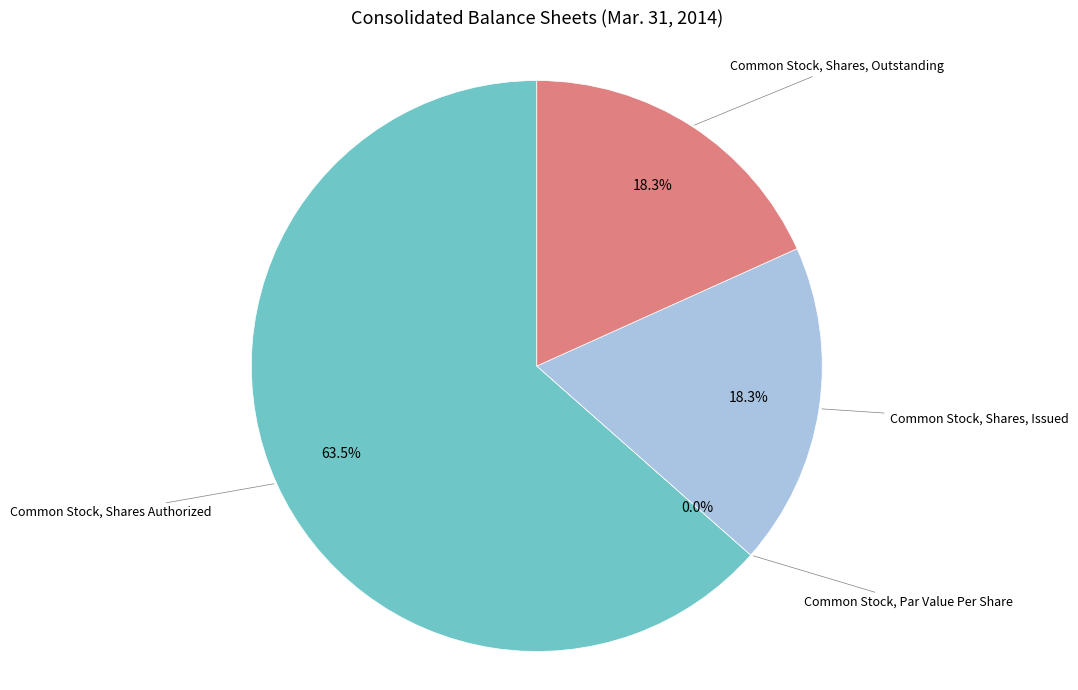

To the nearest percent, what is the combined percentage of Common Stock, Shares, Issued and Common Stock, Shares Authorized?

82%